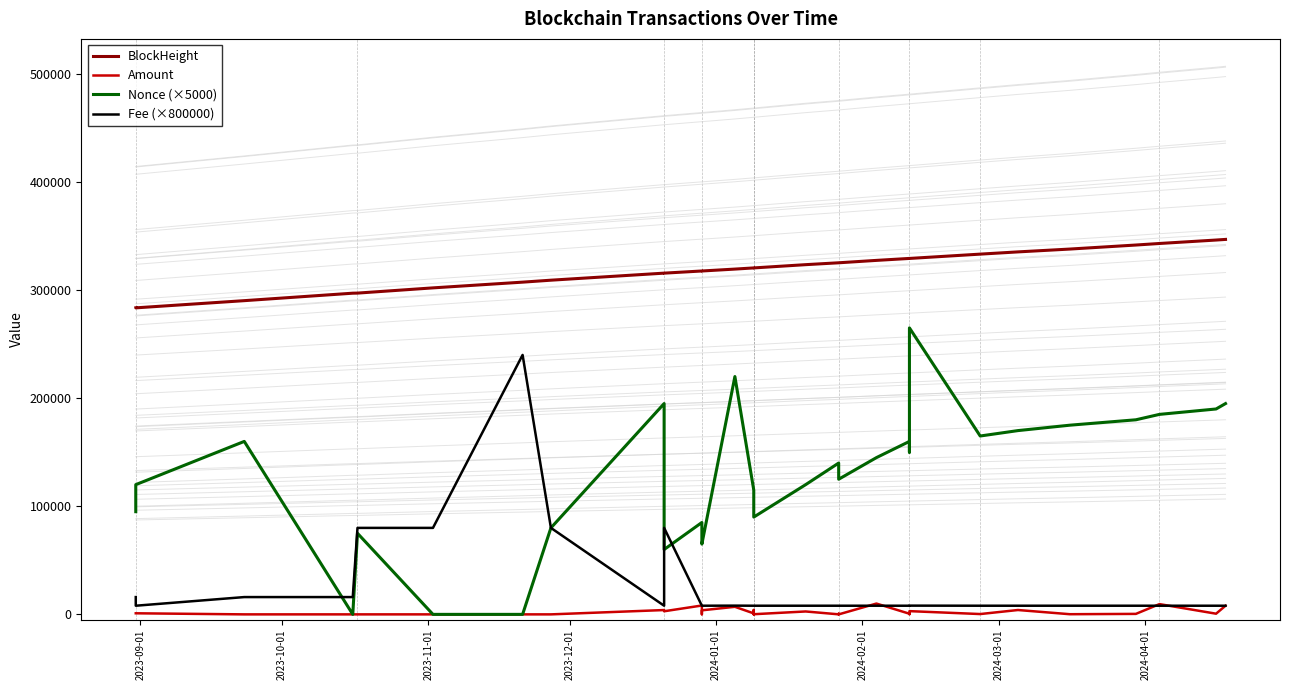

What is the average value of the Amount series?

2062.1